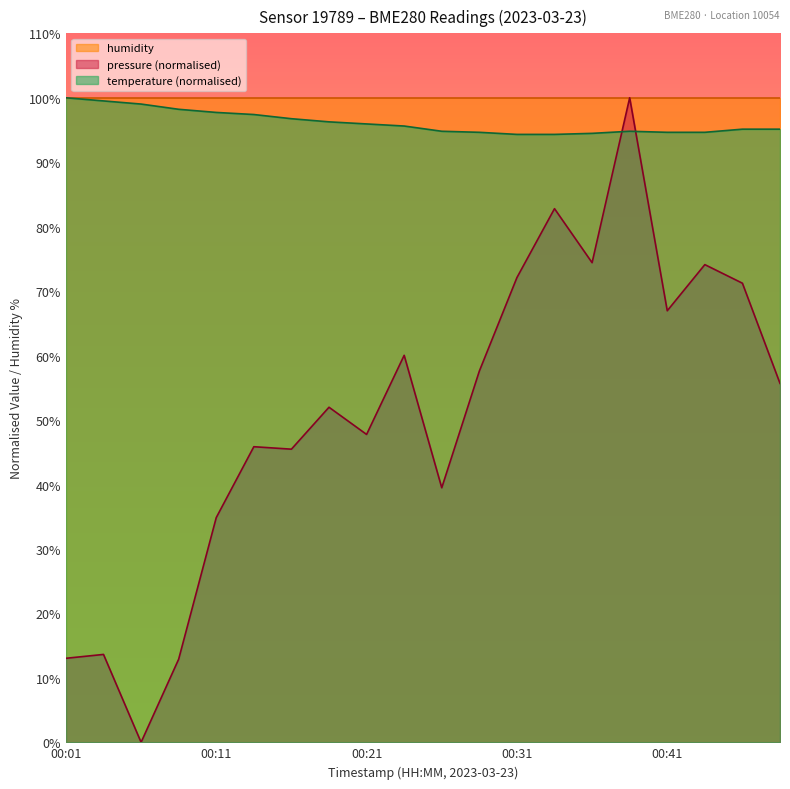

Which category has the lowest value in the temperature series?

00:31